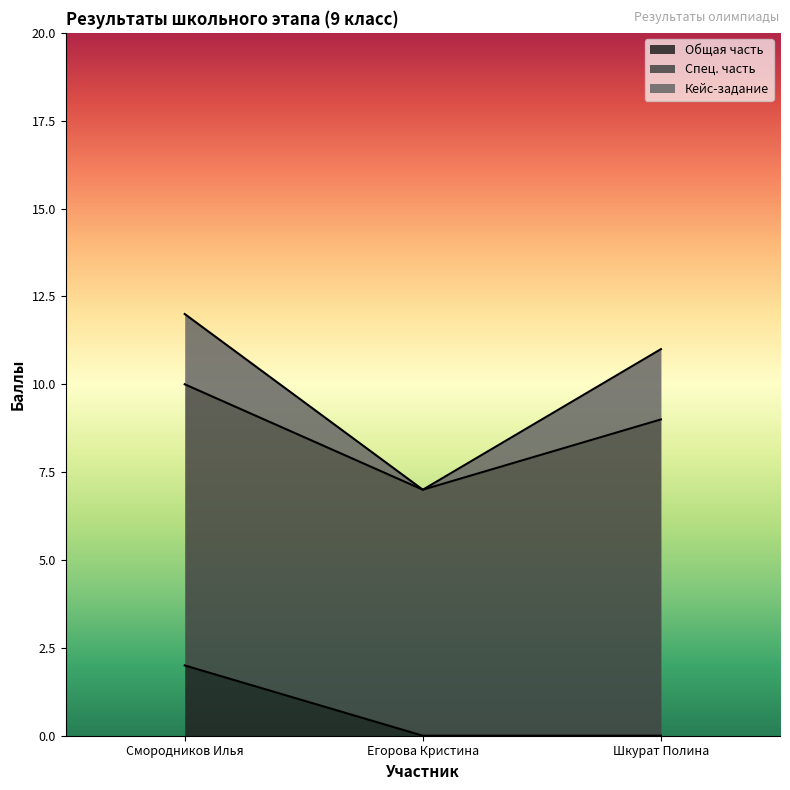

Reading left to right, what are the values for Общая часть?

Смородников Илья=2	Егорова Кристина=0	Шкурат Полина=0